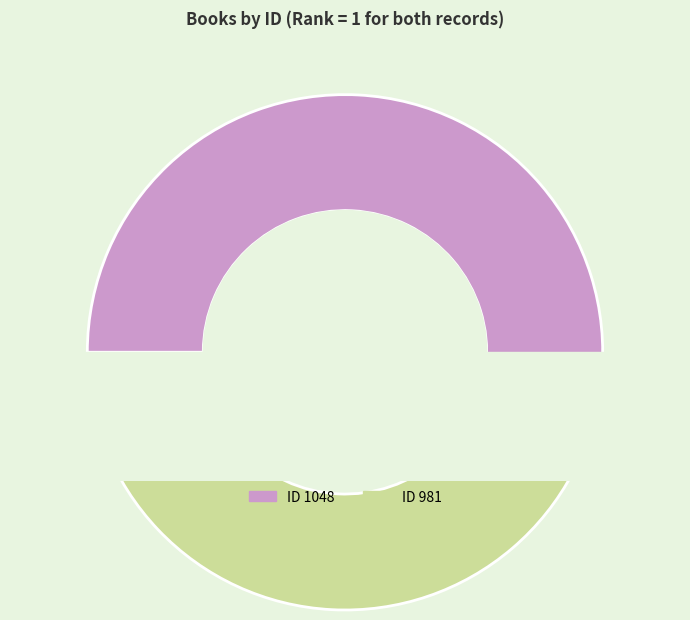

Is 981 the majority of the pie?

No